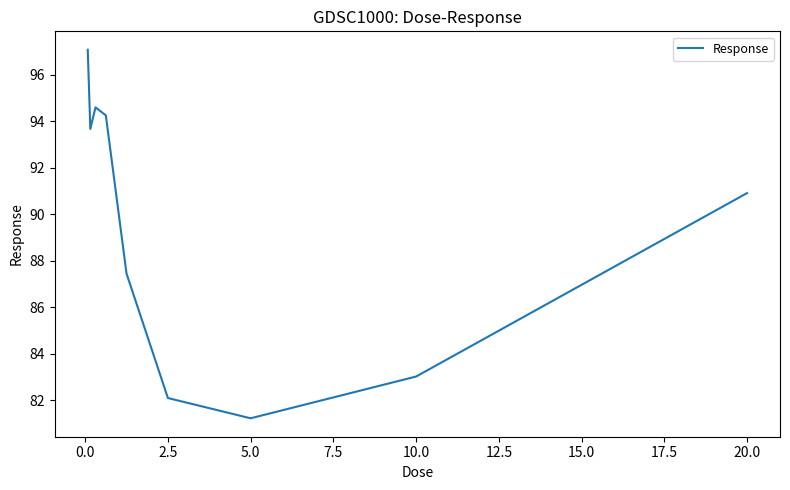

How many interior local valleys (lower than both neighbors) does the data have?

2